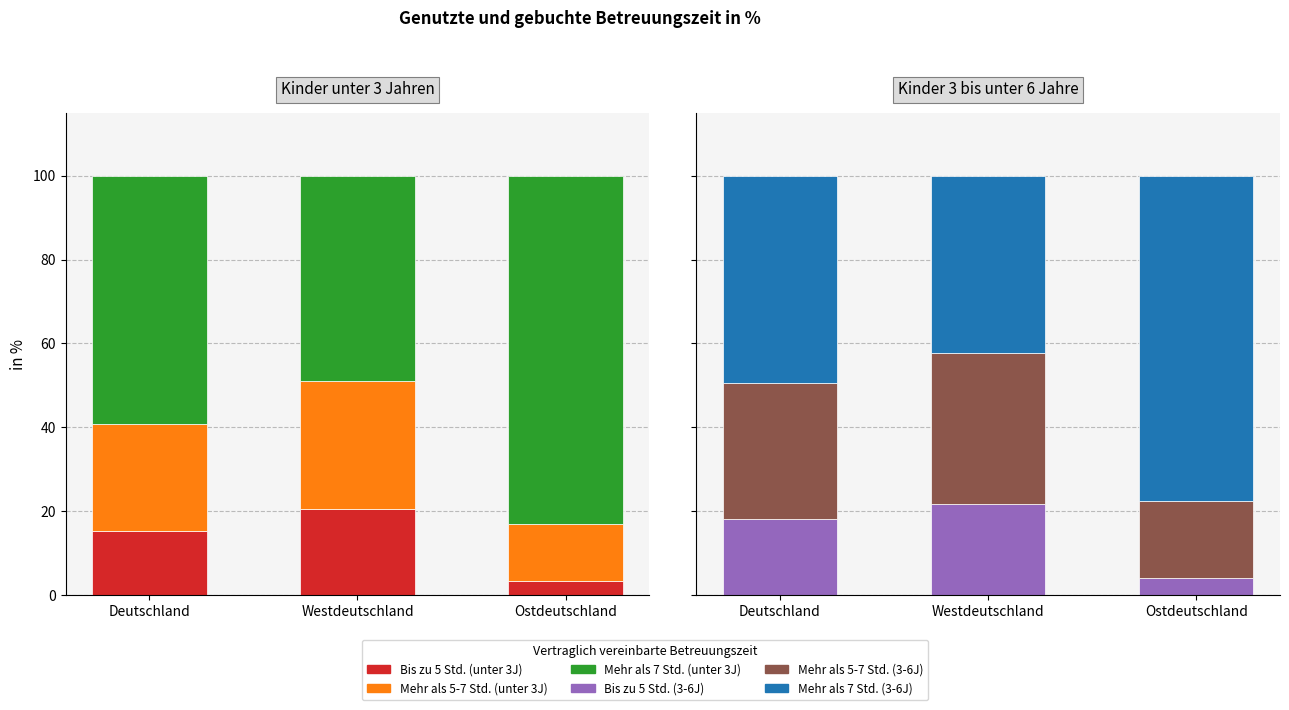

What is the label of the 2nd bar from the left?

Westdeutschland